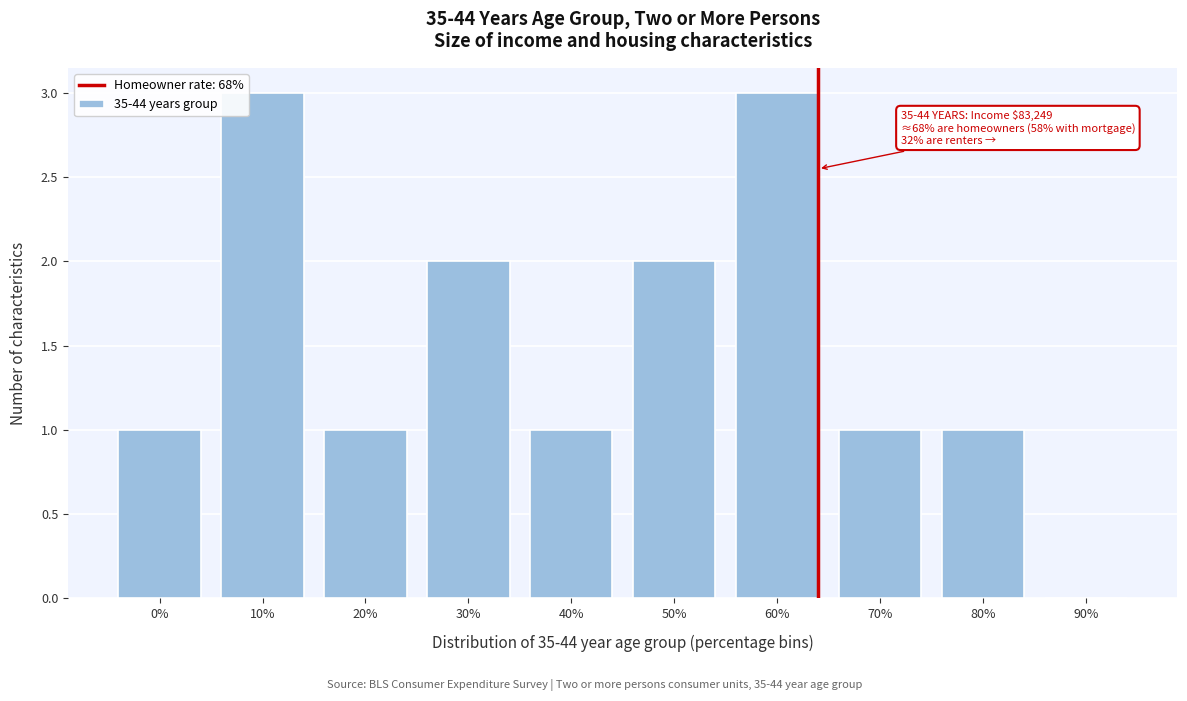

Reading left to right, extract all data points from this chart.

0%=1	10%=3	20%=1	30%=2	40%=1	50%=2	60%=3	70%=1	80%=1	90%=0